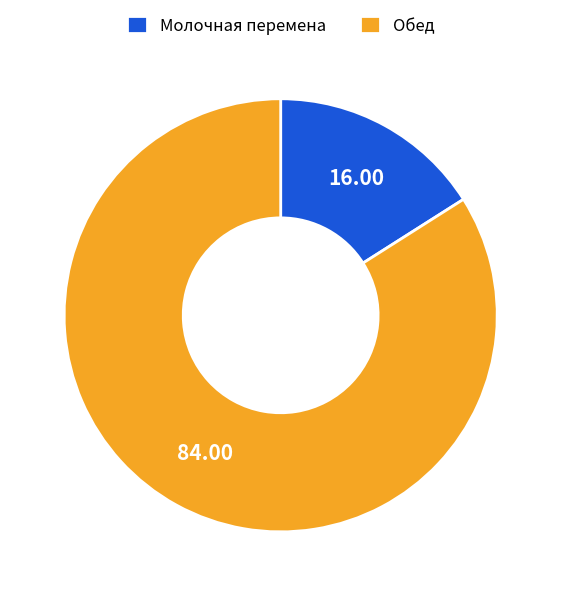

Rank the categories by value from lowest to highest.

Молочная перемена, Обед